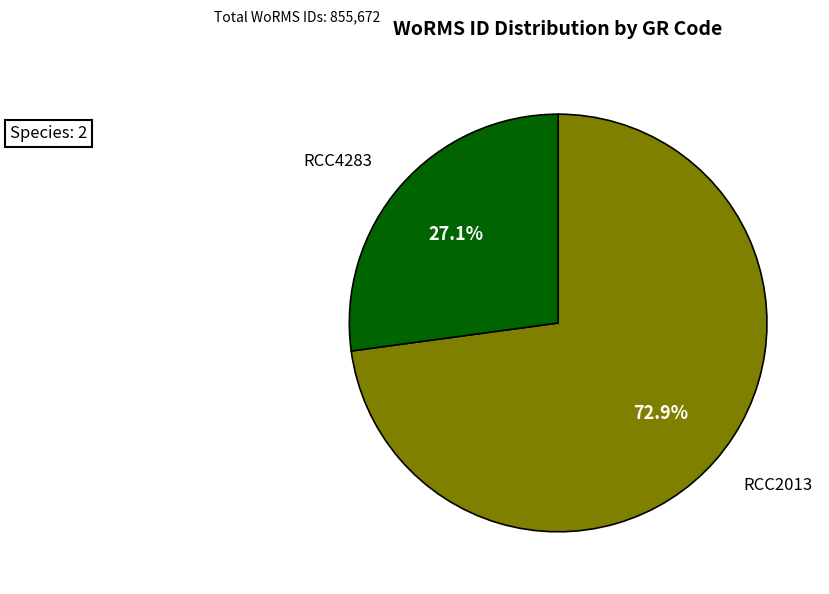

To the nearest percent, what is the combined percentage of RCC2013 and RCC4283?

100%